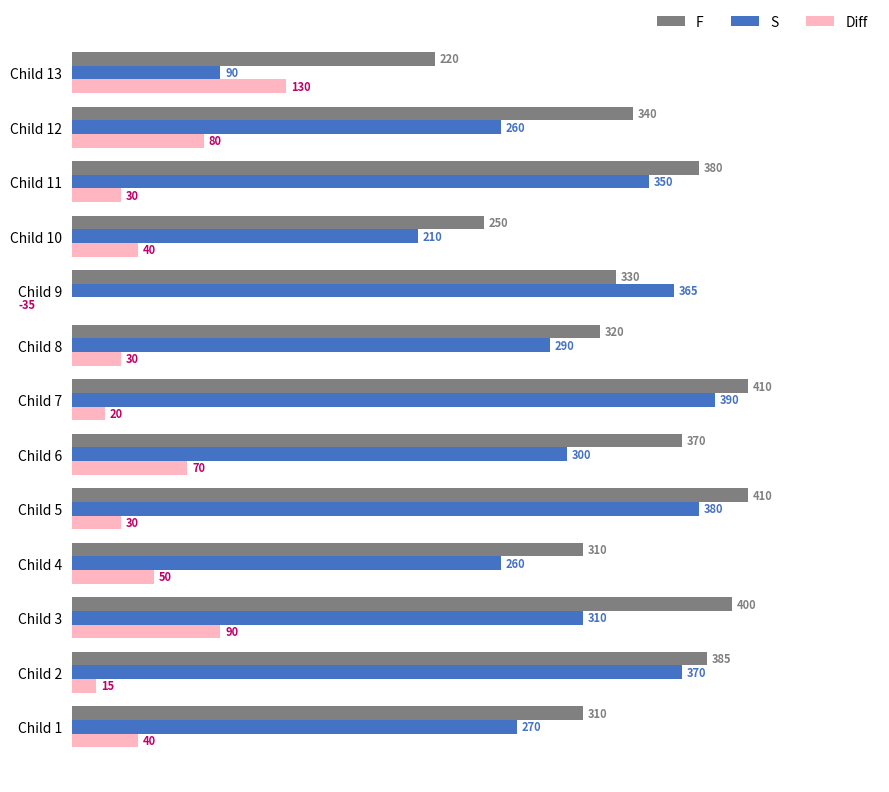

How many values in the S series are below 300?

6